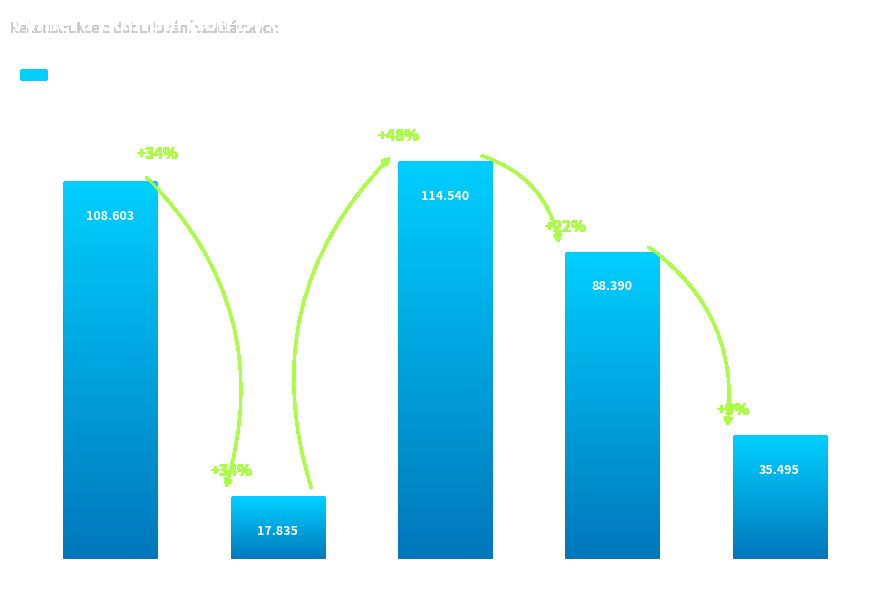

How many data points are above 88?

3